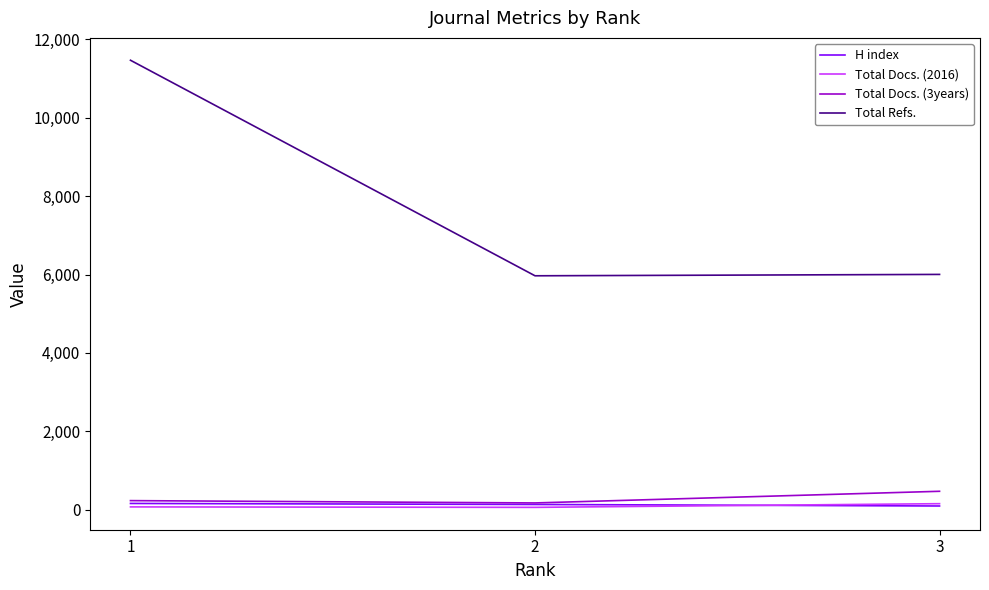

Which category has the highest value across all series?

1